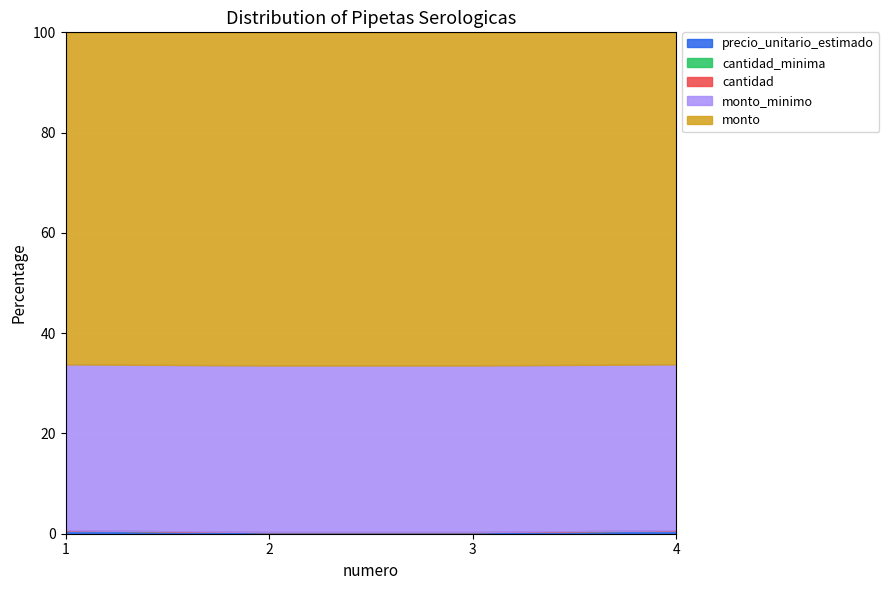

How many lines are shown in the chart?

5